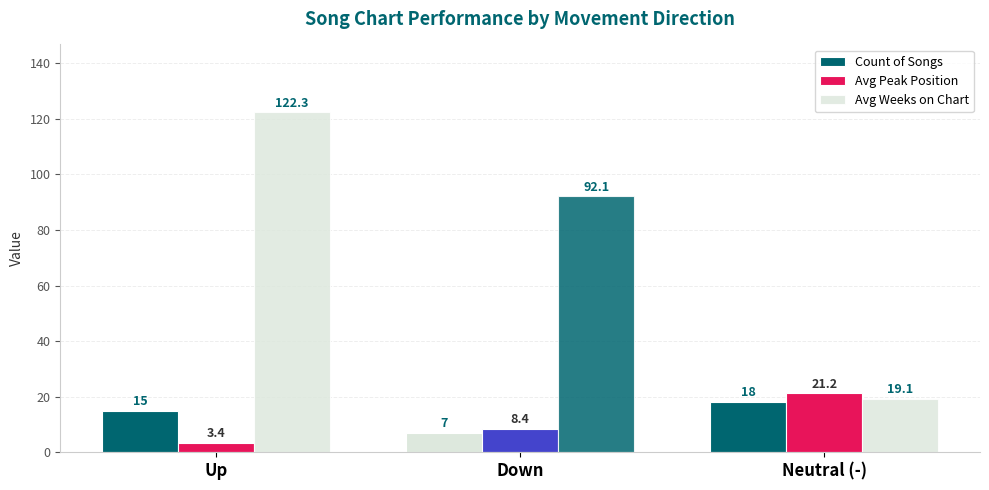

Which series has the largest total across all categories?

Avg Weeks on Chart